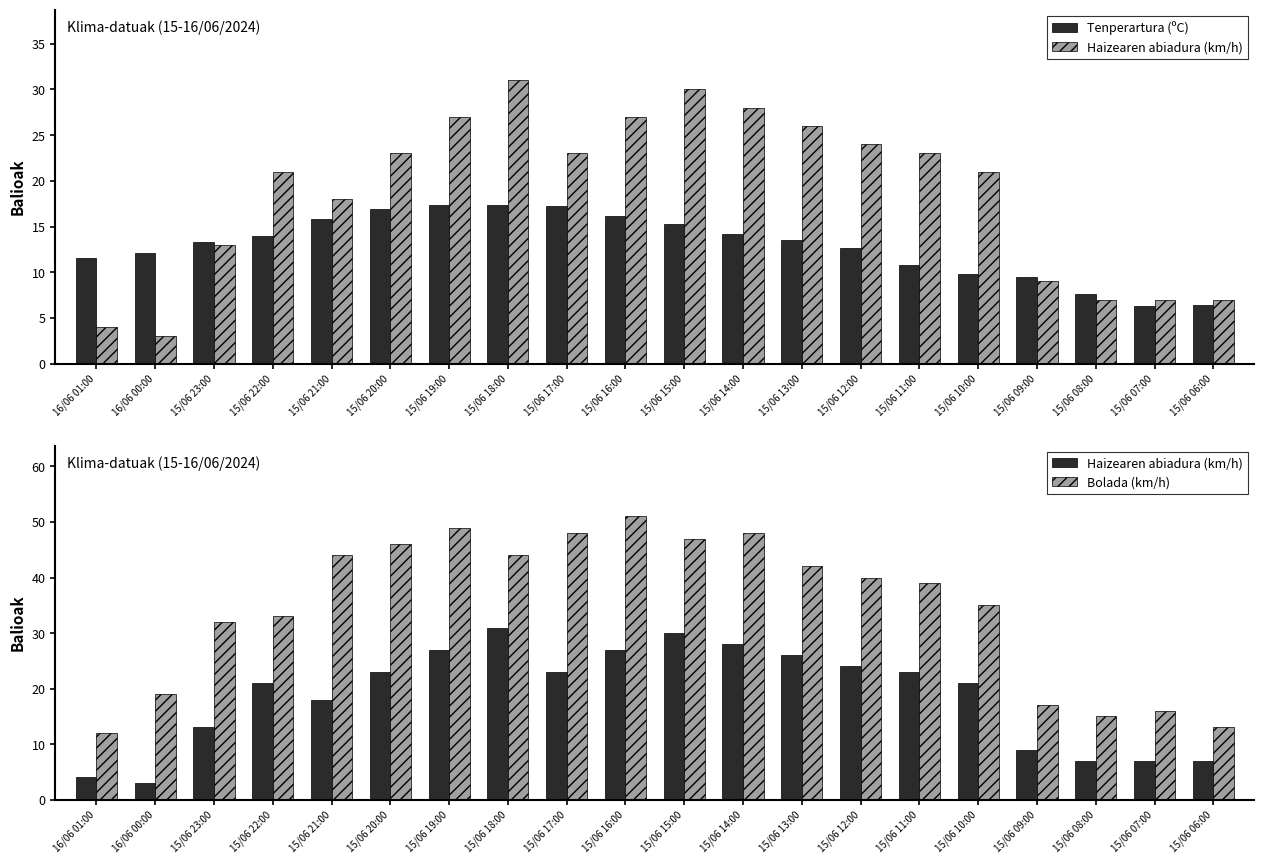

What is the minimum value shown in the chart?

3.0